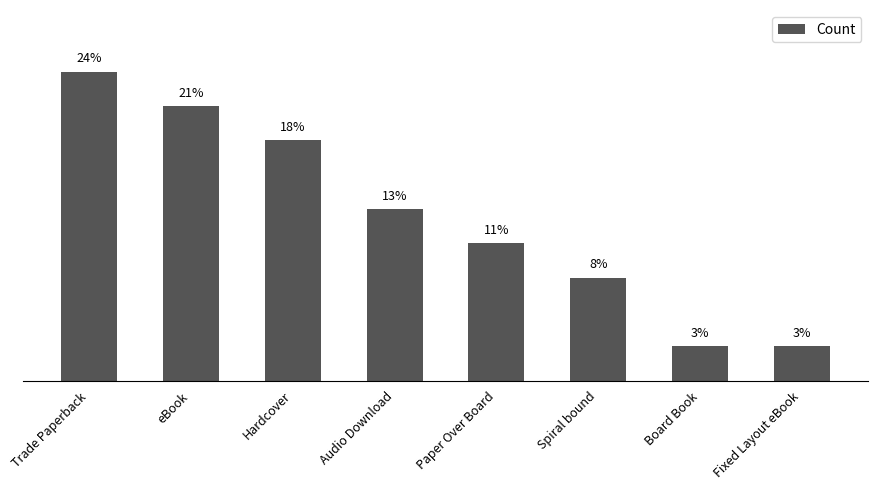

What is the minimum value shown in the chart?

2.6